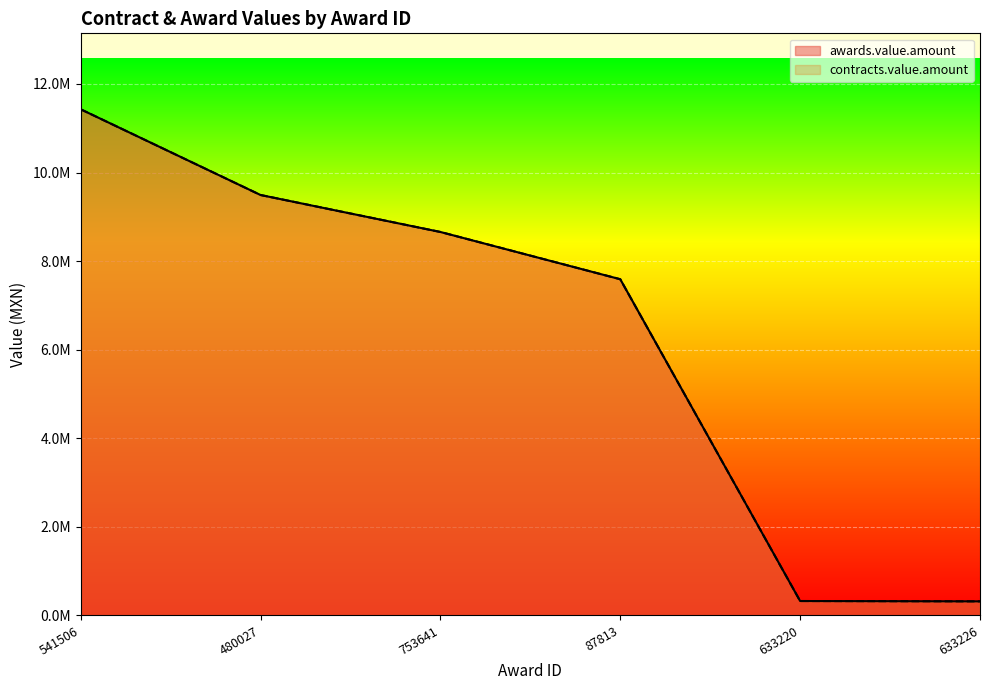

True or false: contracts.value.amount and awards.value.amount cross at least once.

False